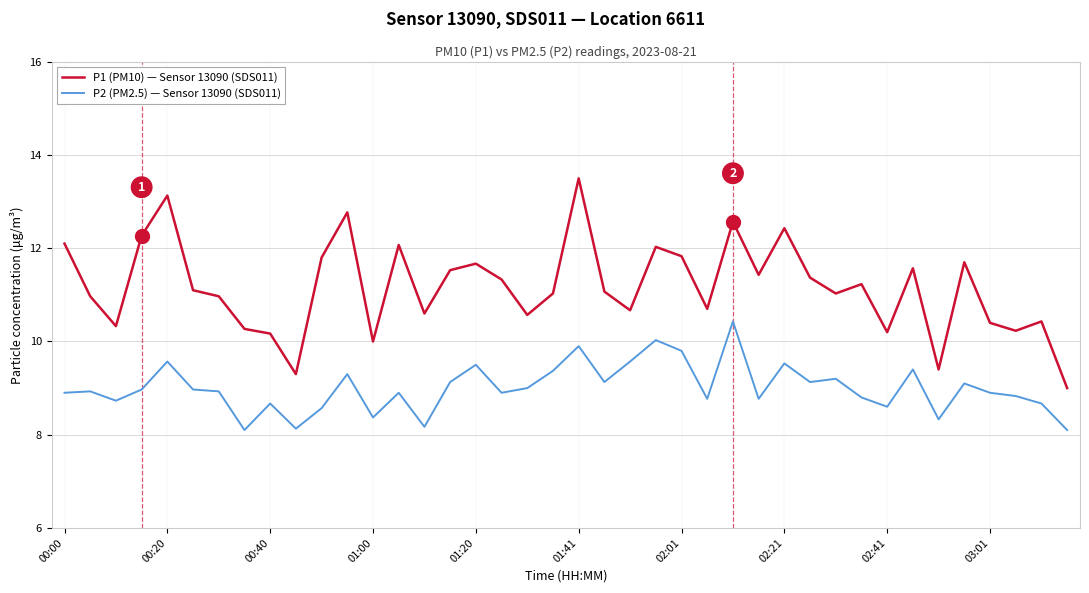

True or false: P2 (PM2.5) — Sensor 13090 (SDS011) and P1 (PM10) — Sensor 13090 (SDS011) cross at least once.

False